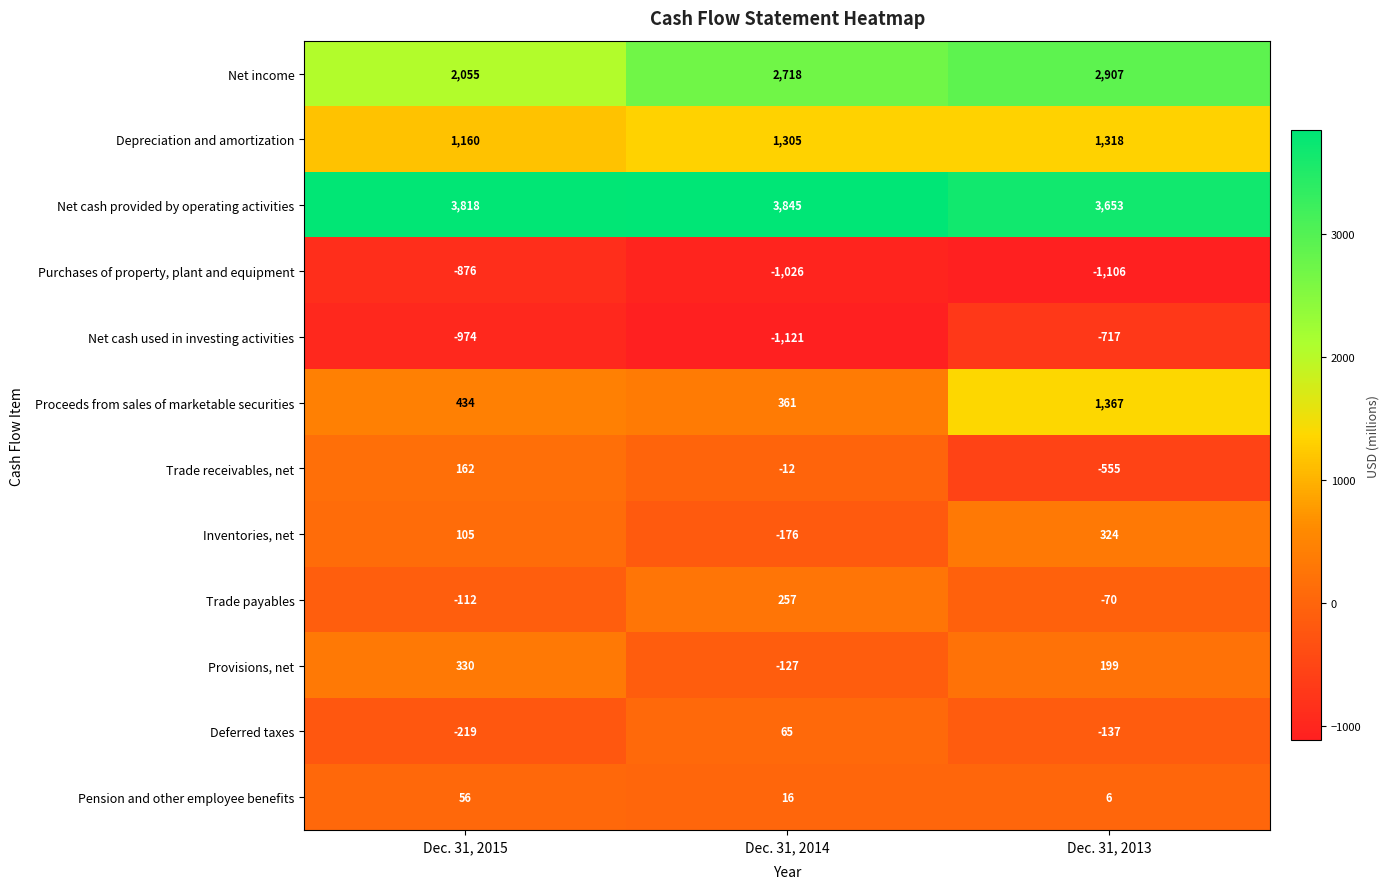

What is the highest value of the Trade payables series?

257